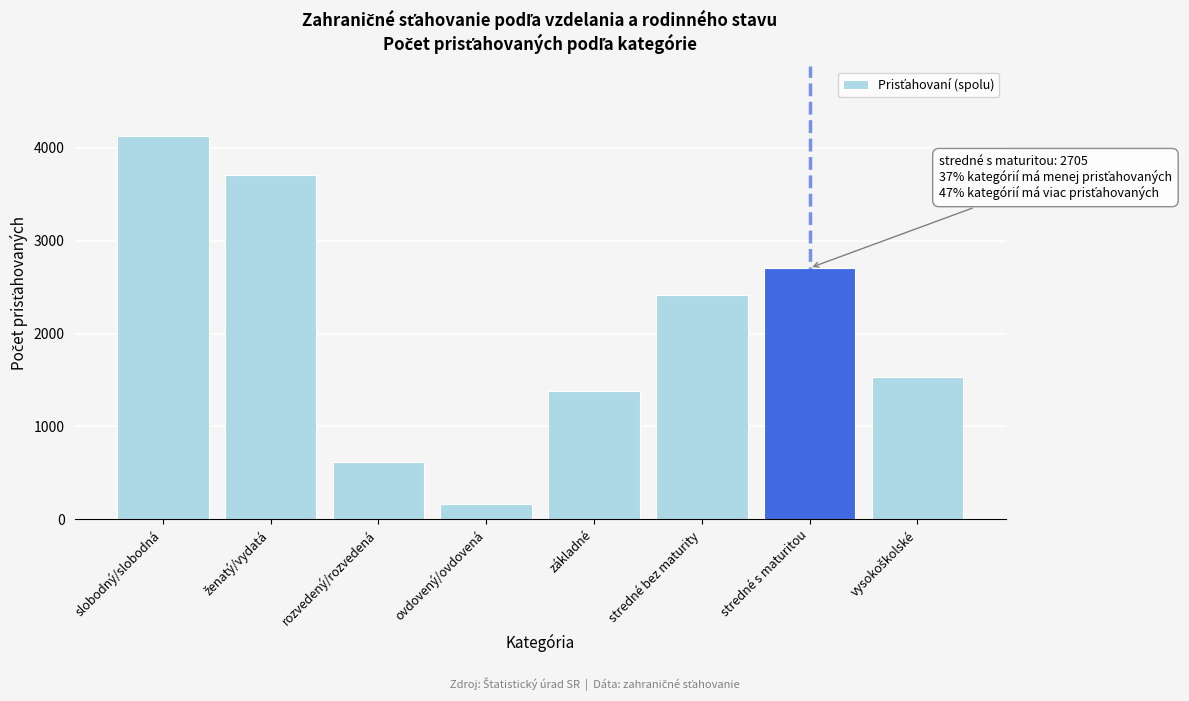

Reading left to right, list all the values displayed in this chart.

4130	3710	618	166	1386	2411	2705	1537